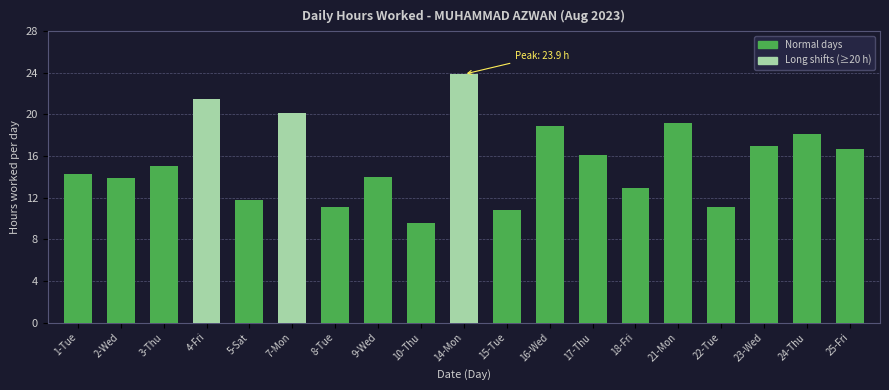

What position from the left is 16-Wed?

12